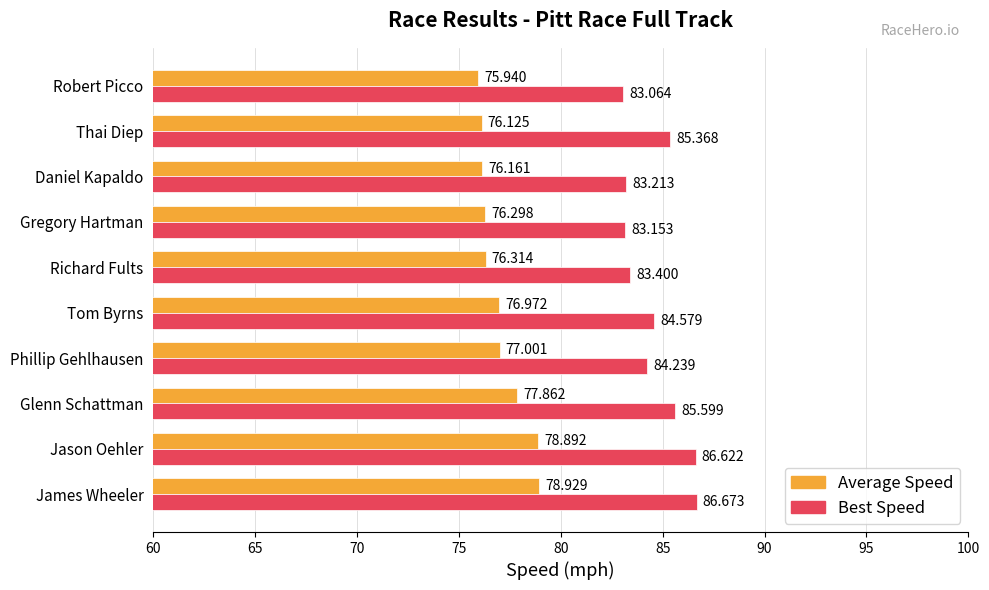

At which label is Average Speed closest to 77?

Phillip Gehlhausen